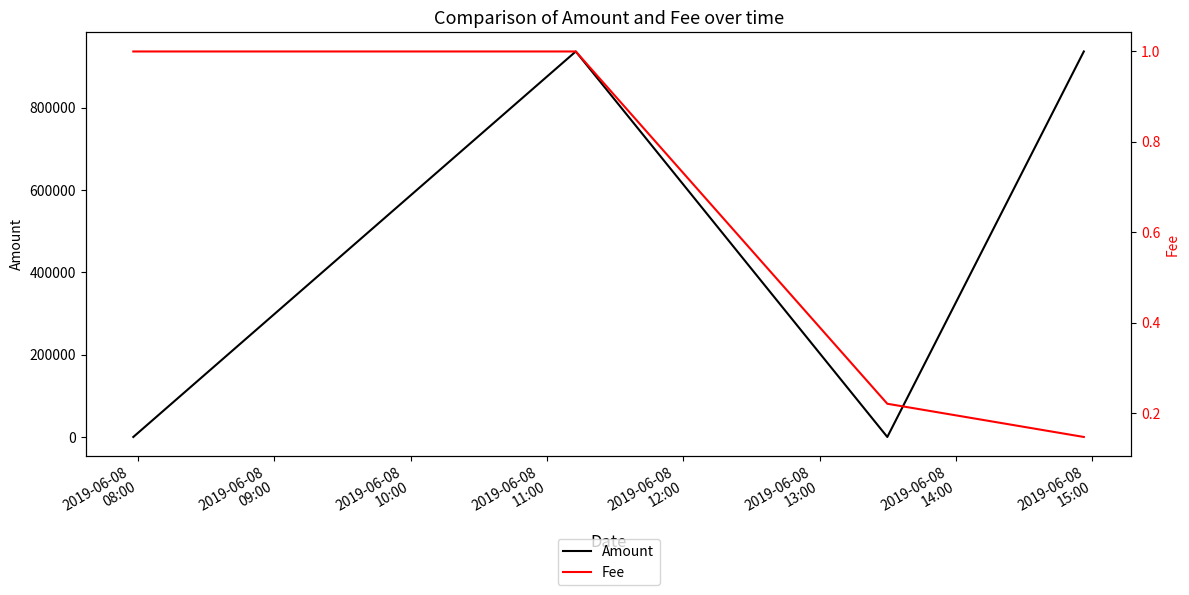

True or false: Amount and Fee cross at least once.

False